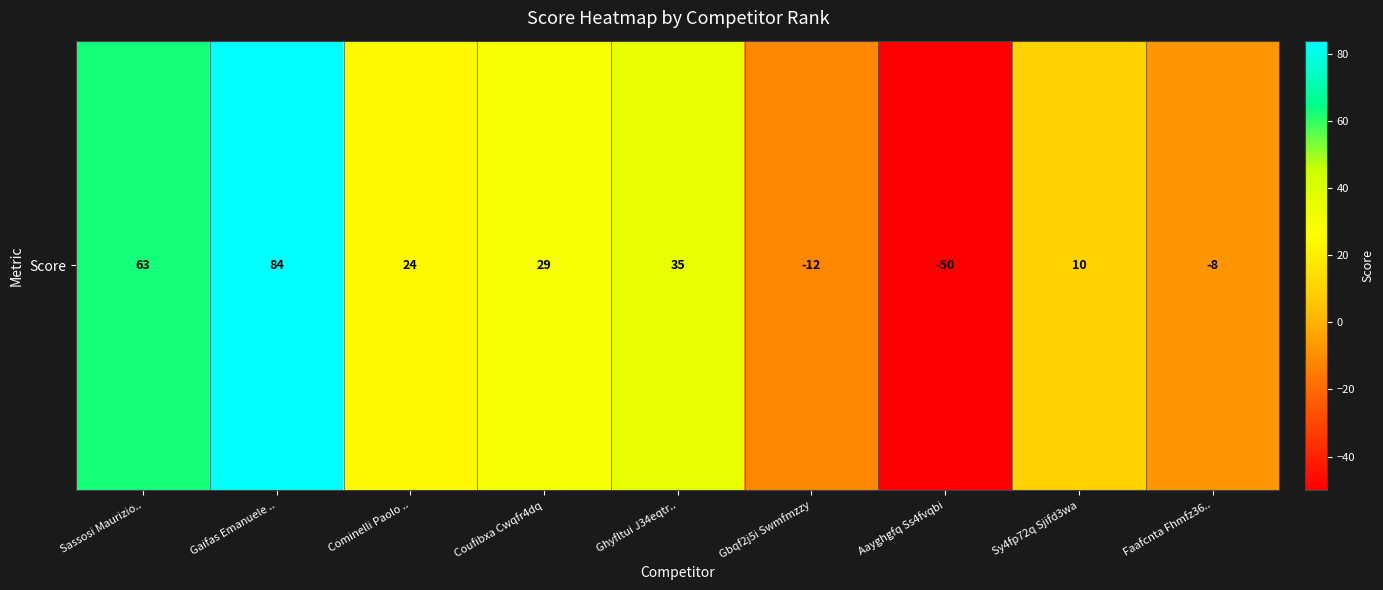

What is the sum of all values?

175